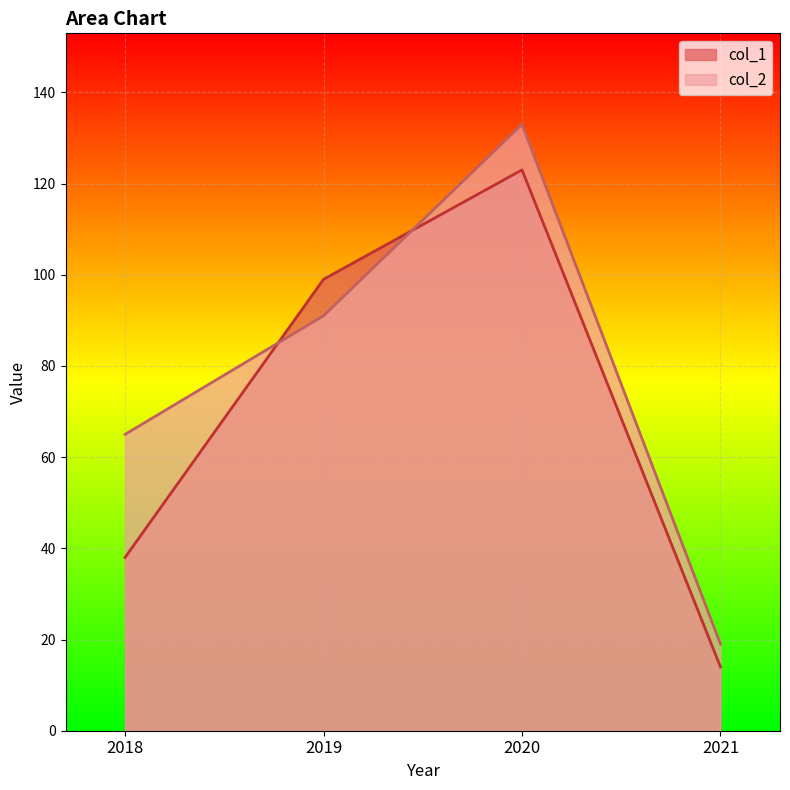

What is the approximate value of col_2 at 2020, to the nearest 5?

135